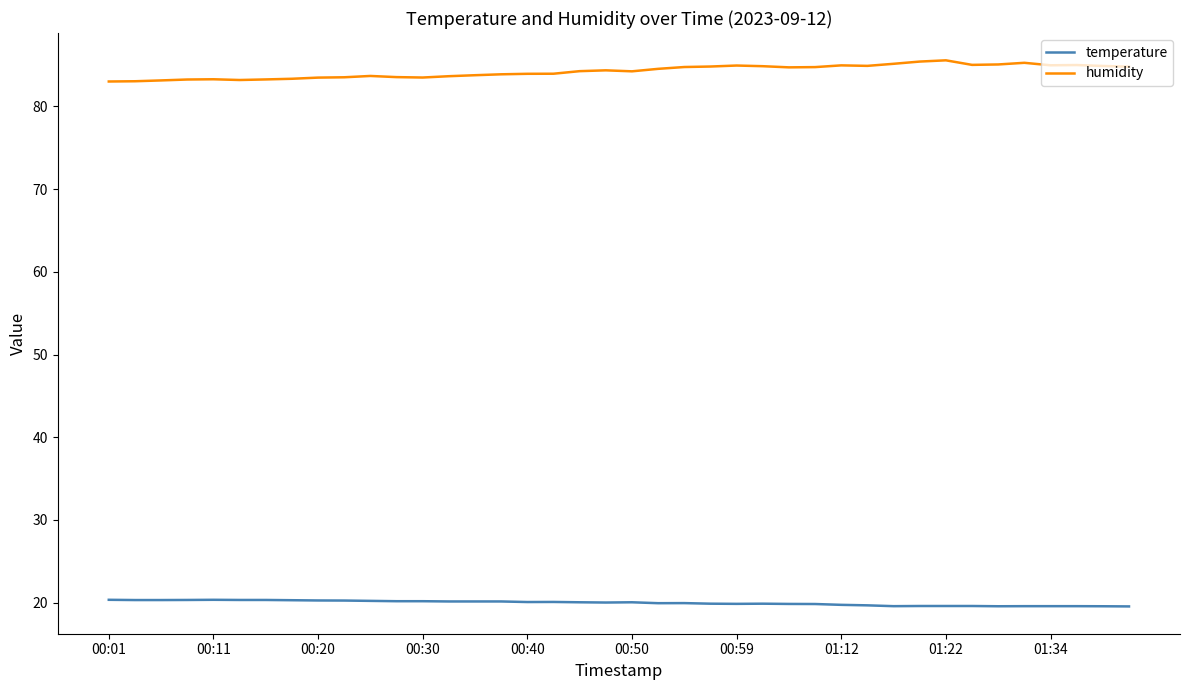

True or false: humidity and temperature intersect in this chart.

False